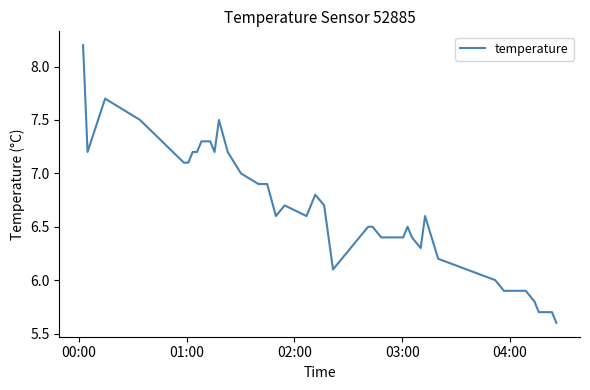

Reading left to right, what are all the values shown in this chart?

8.2	7.2	7.7	7.5	7.1	7.1	7.2	7.2	7.3	7.3	7.2	7.5	7.2	7.0	6.9	6.9	6.6	6.7	6.6	6.8	6.7	6.1	6.5	6.5	6.4	6.4	6.5	6.4	6.3	6.6	6.2	6.0	5.9	5.9	5.9	5.9	5.8	5.7	5.7	5.6